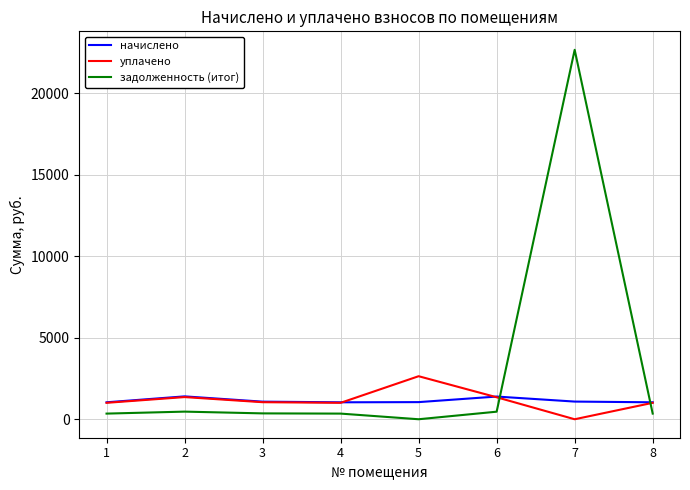

At which category does начислено reach its first local peak?

2